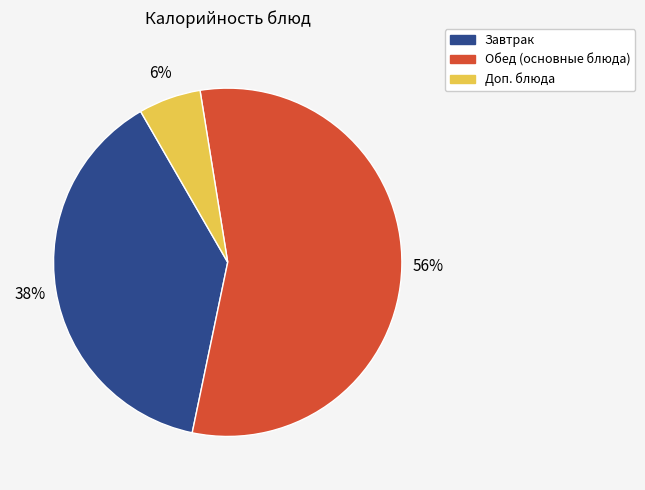

How many slices are in this pie chart?

3